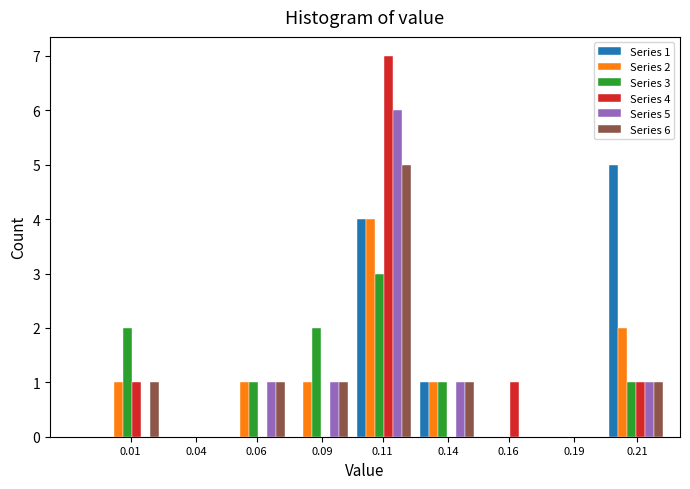

Is the value of Series 4 at 0.16 greater than the value of Series 1 at 0.09?

Yes